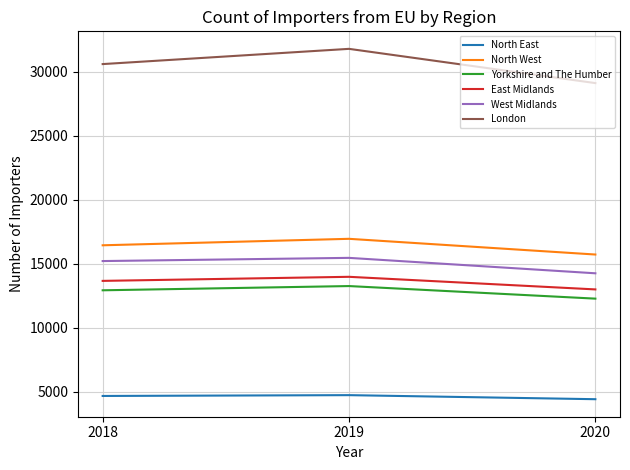

What is the total value across all series at 2018?

93566